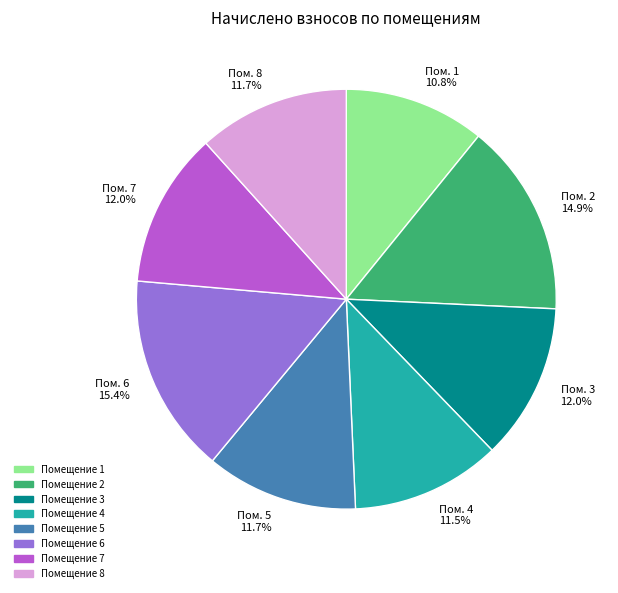

Which has a higher value, Пом. 3 12.0% or Пом. 2 14.9%?

Пом. 2 14.9%